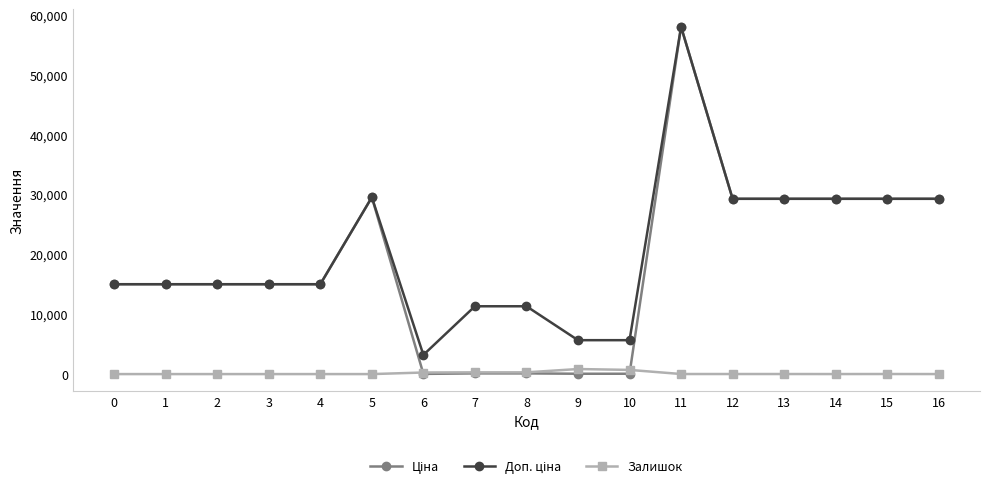

At which category is the sum across all series the highest?

11